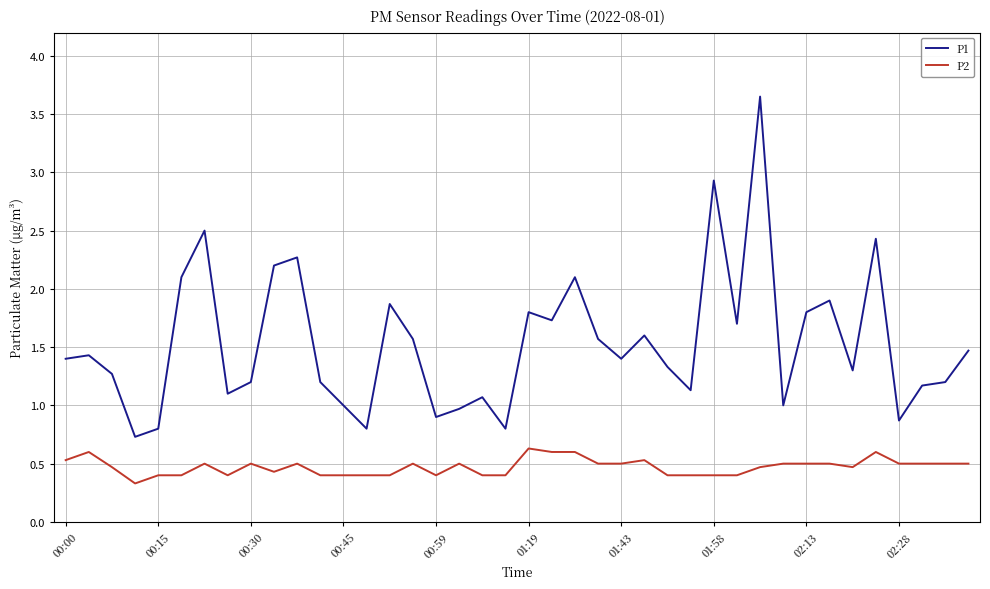

List the series in order of their overall mean, lowest first.

P2, P1